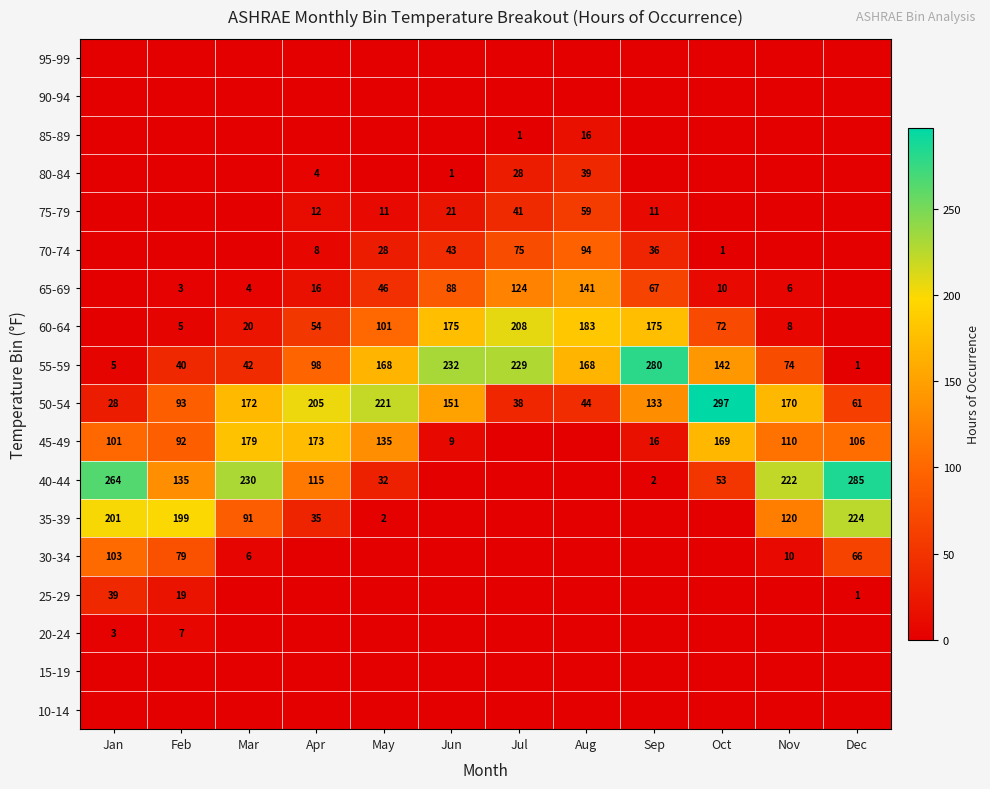

Is the value of 50-54 at Mar greater than the value of 70-74 at Apr?

Yes